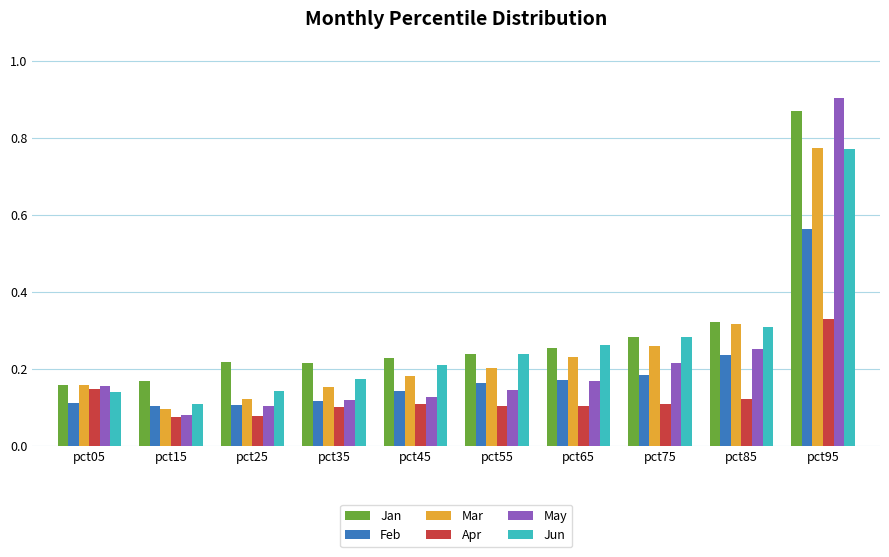

At how many categories does at least one series exceed 0?

10